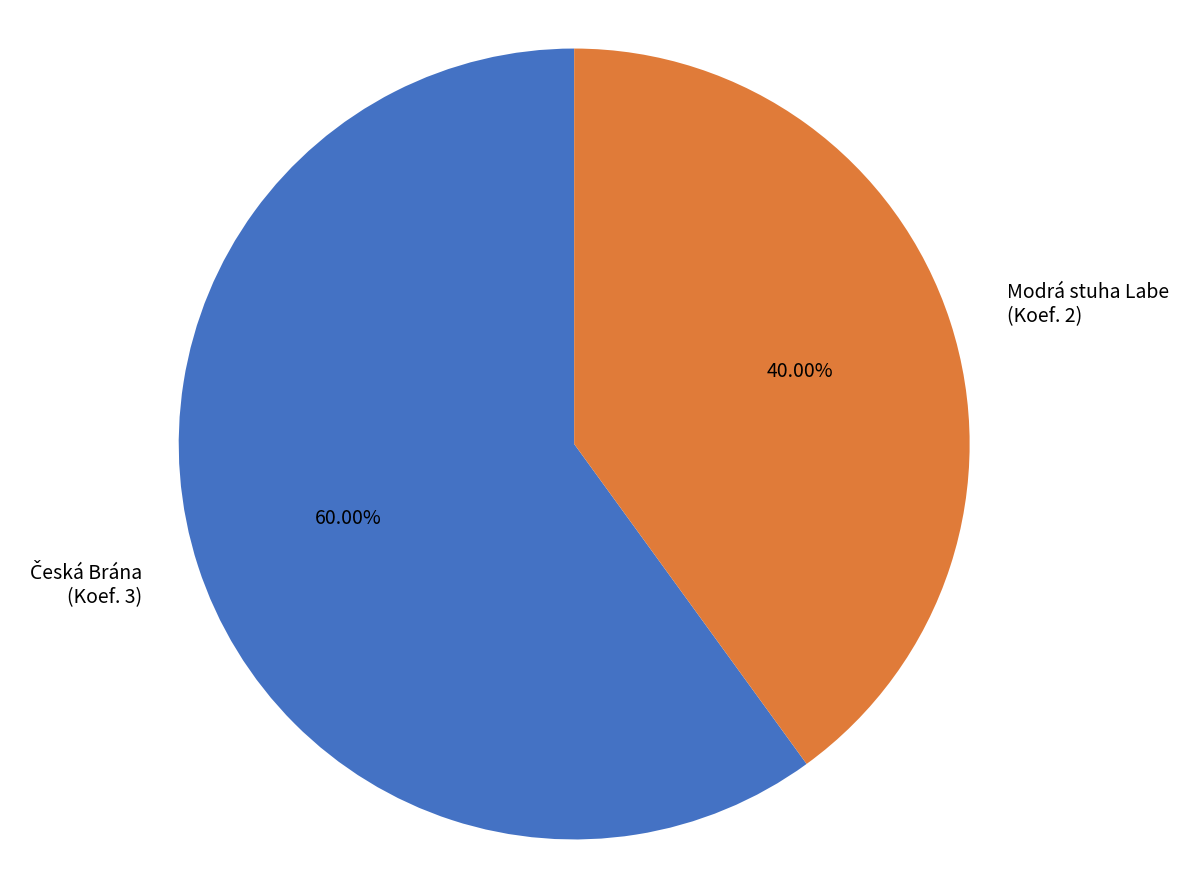

Is there a majority slice in this chart?

Yes